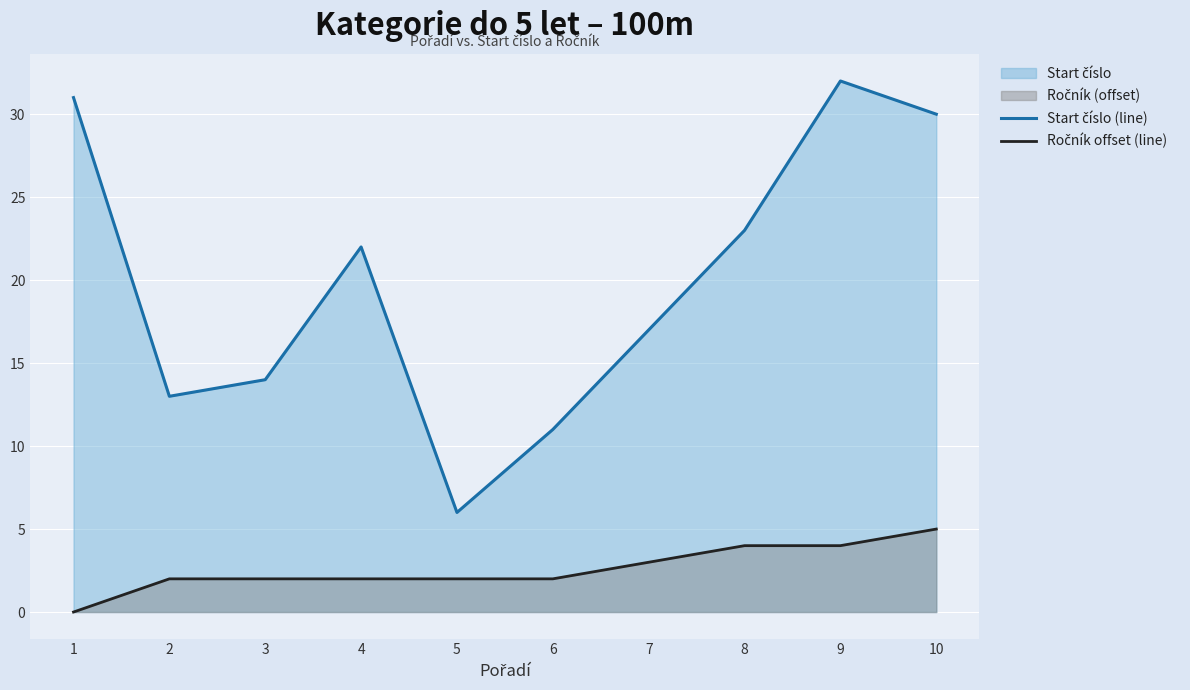

How many lines are shown in the chart?

2